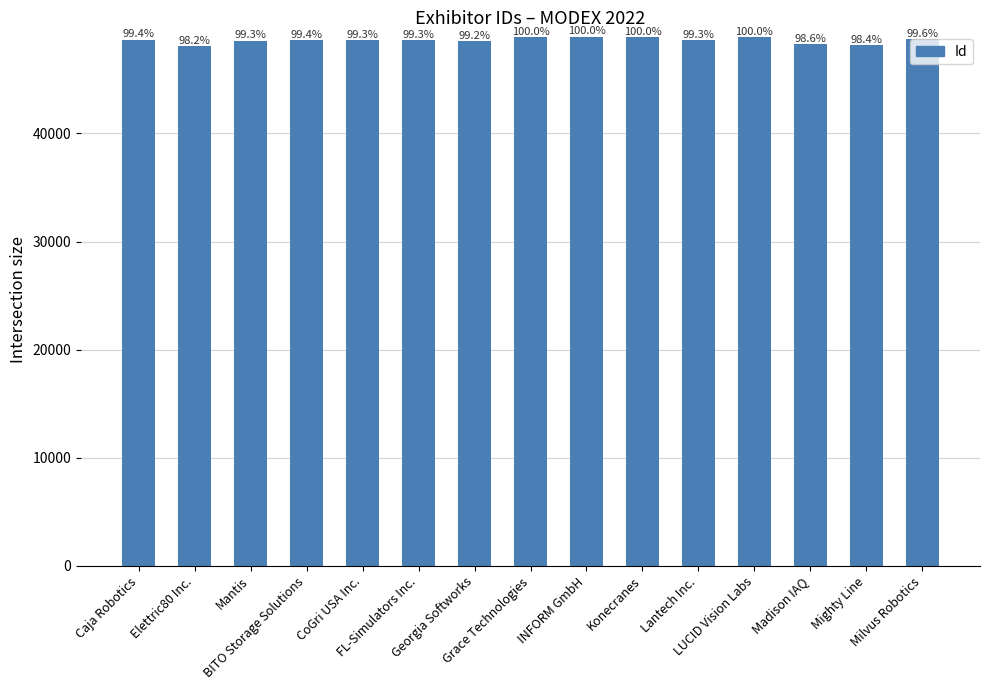

List the labels in order of value, smallest first.

Elettric80 Inc., Mighty Line, Madison IAQ, Georgia Softworks, Mantis, Lantech Inc., CoGri USA Inc., FL-Simulators Inc., BITO Storage Solutions, Caja Robotics, Milvus Robotics, Konecranes, LUCID Vision Labs, Grace Technologies, INFORM GmbH